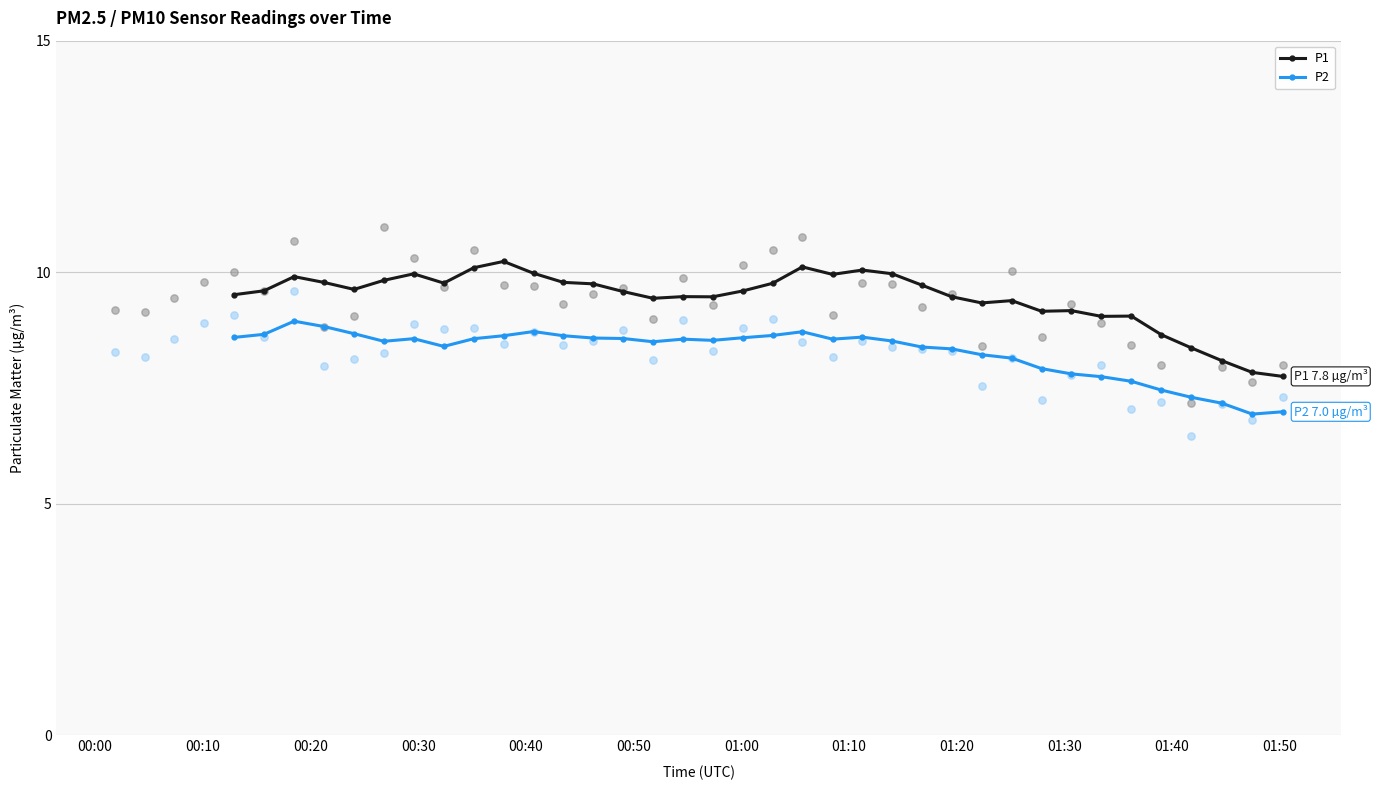

At how many categories does at least one series exceed 9?

31